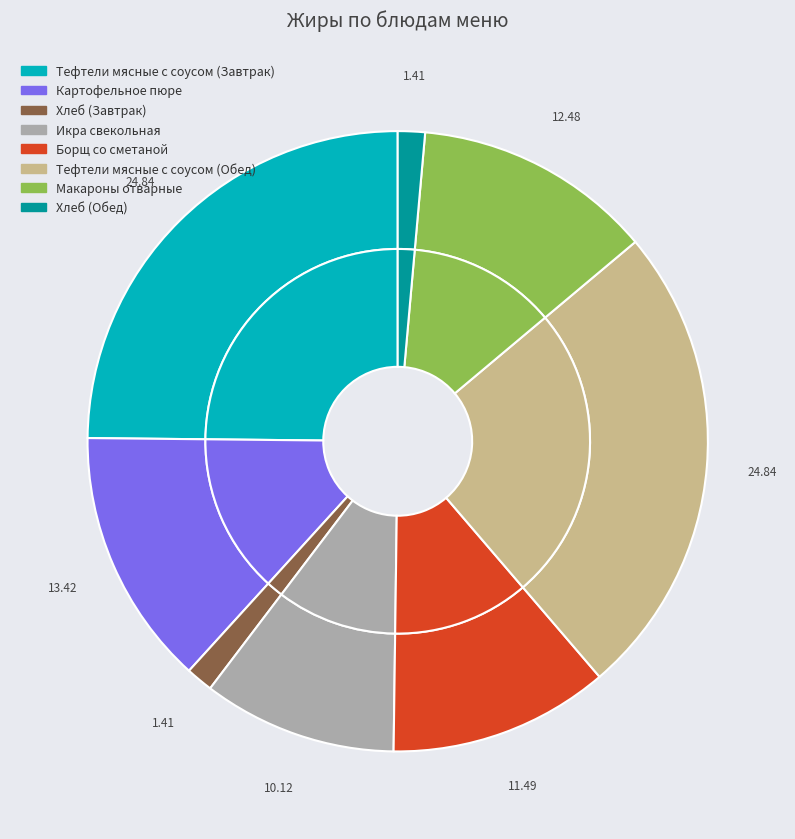

Which has a higher value, Хлеб (Обед) or Картофельное пюре?

Картофельное пюре